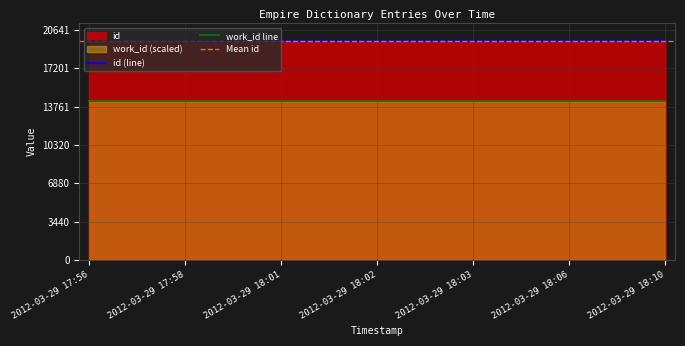

Rank the categories by value from highest to lowest.

2012-03-29 18:10, 2012-03-29 18:06, 2012-03-29 18:03, 2012-03-29 18:02, 2012-03-29 18:01, 2012-03-29 17:58, 2012-03-29 17:56